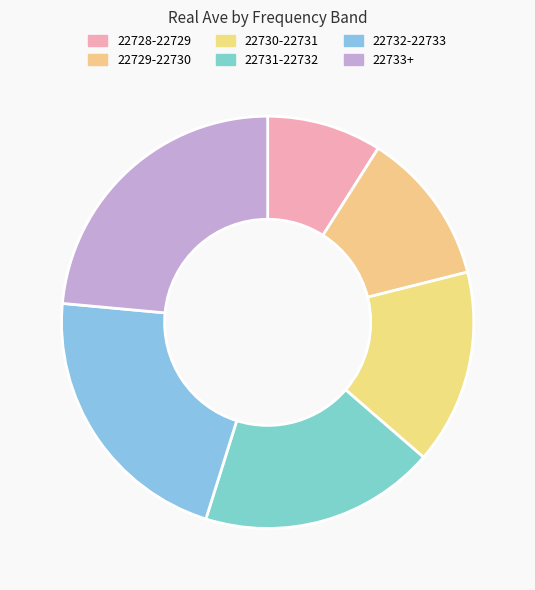

Is it true that 22730-22731 is 4% of the pie?

False